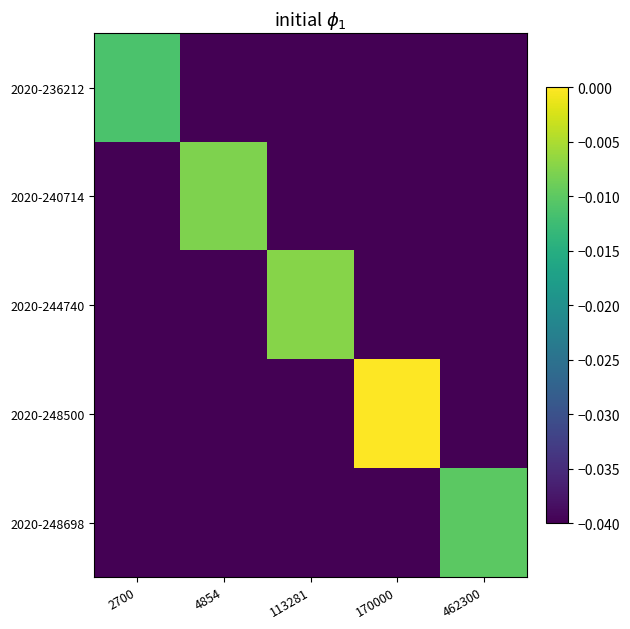

At which category is the sum across all series the highest?

170000